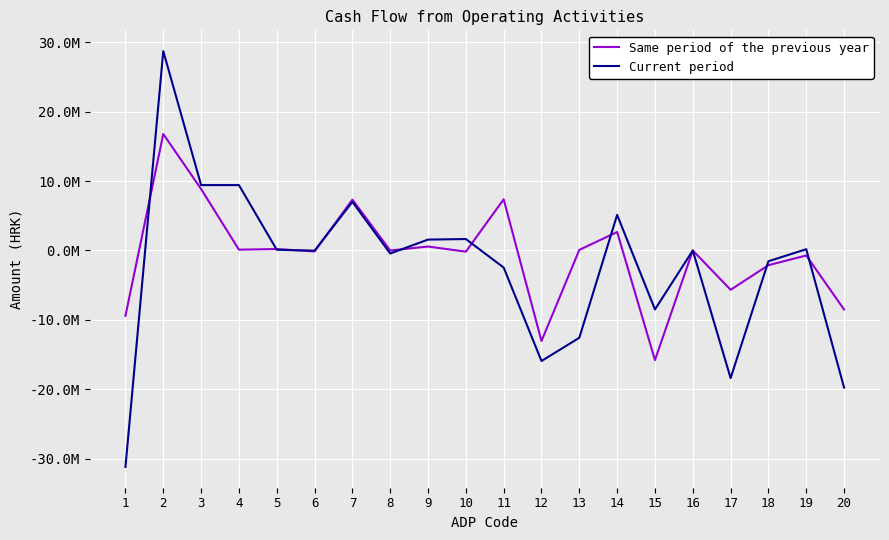

Which label corresponds to the smallest value in the chart?

1